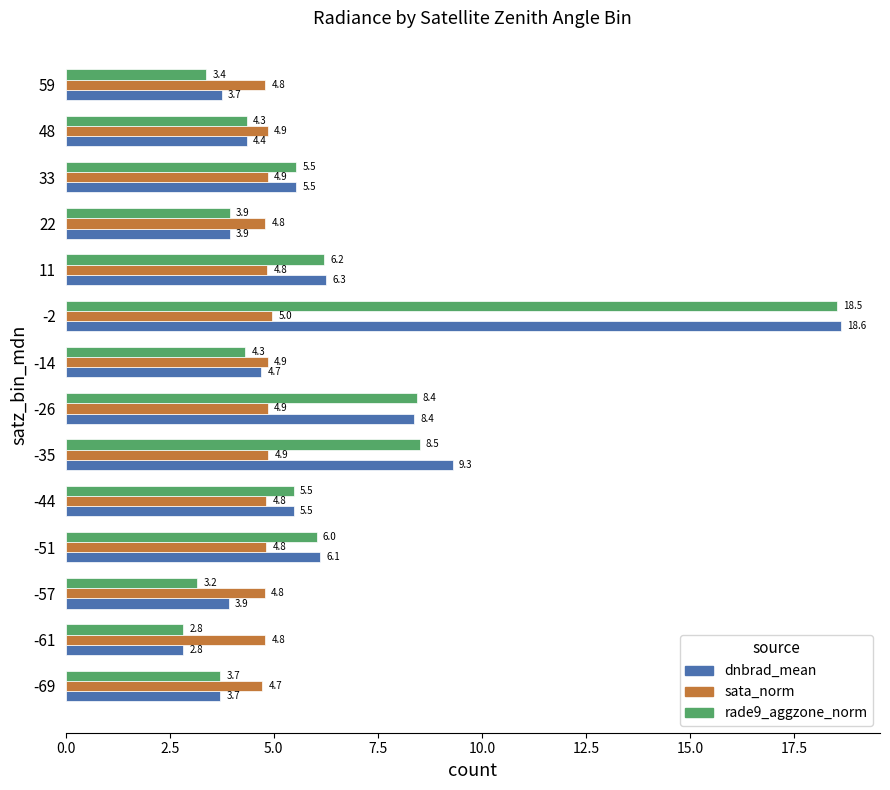

At which label is rade9_aggzone_norm closest to 10?

-35